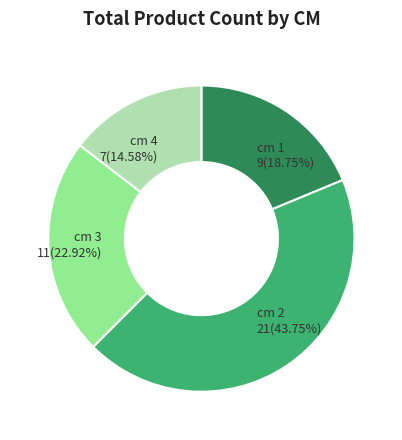

Which slice is the smallest?

cm 4